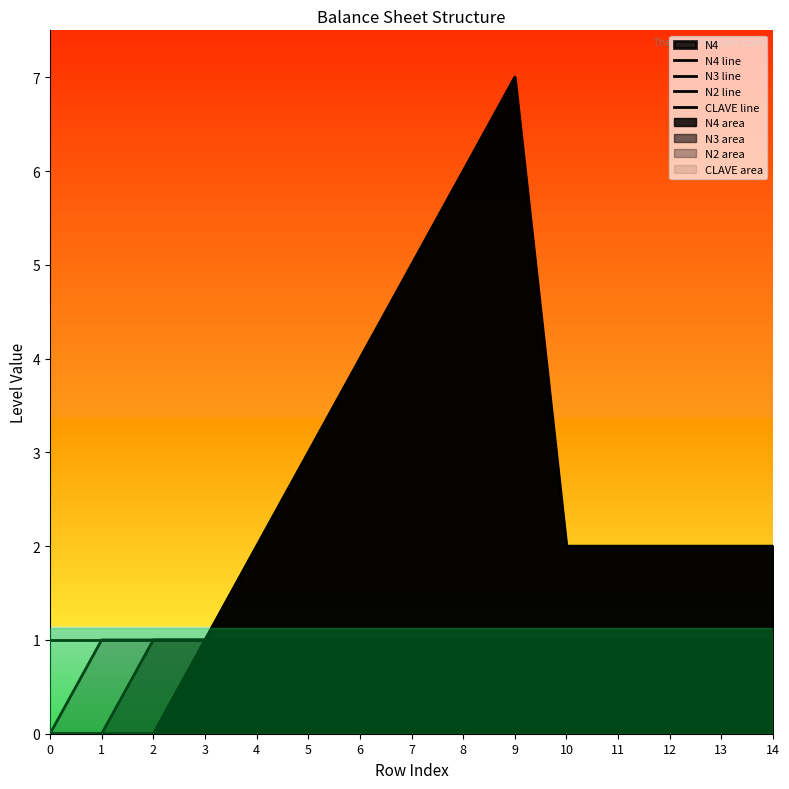

What is the sum of the CLAVE line values at 5 and 0?

2